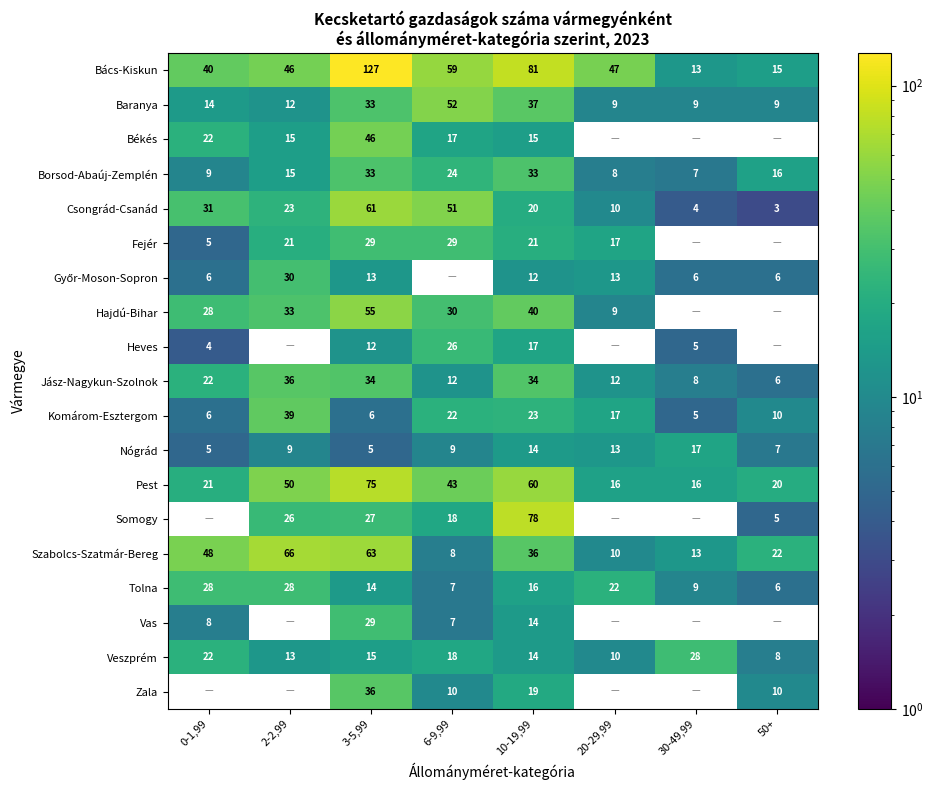

At which category is the sum across all series the highest?

3-5,99